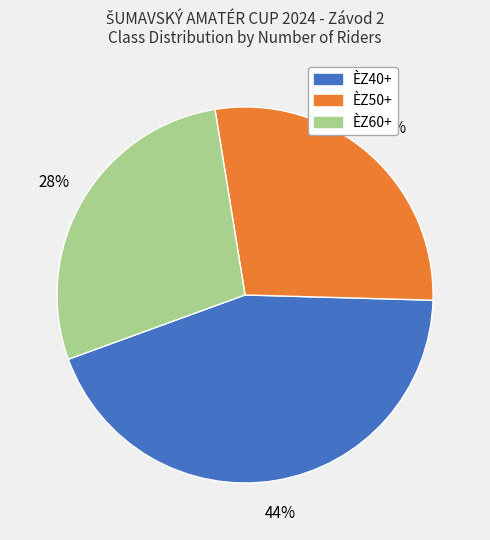

Is there any slice that represents more than half of the pie?

No